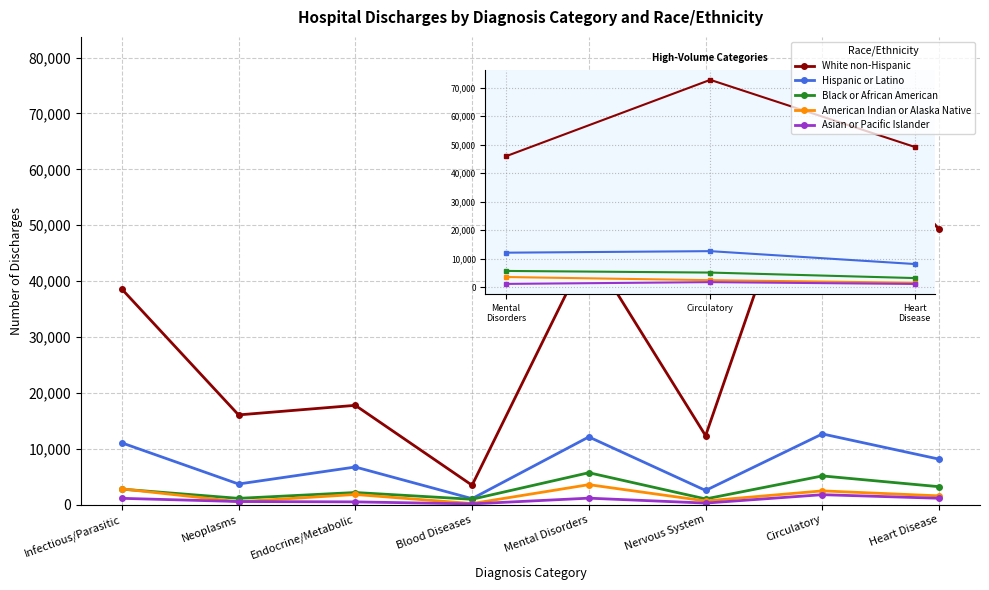

At how many categories does at least one series exceed 15204?

6